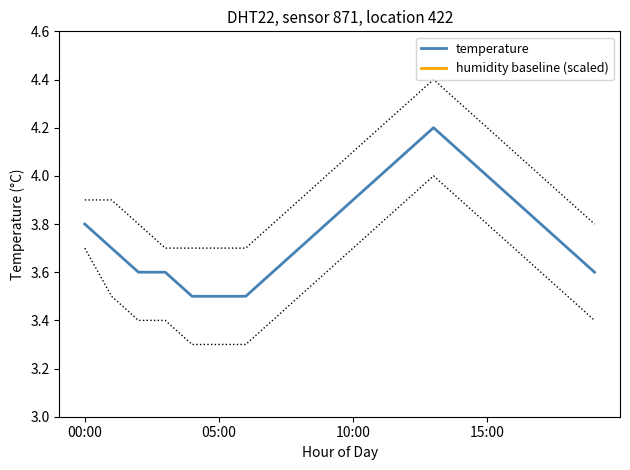

Which label corresponds to the largest value in the chart?

13:00